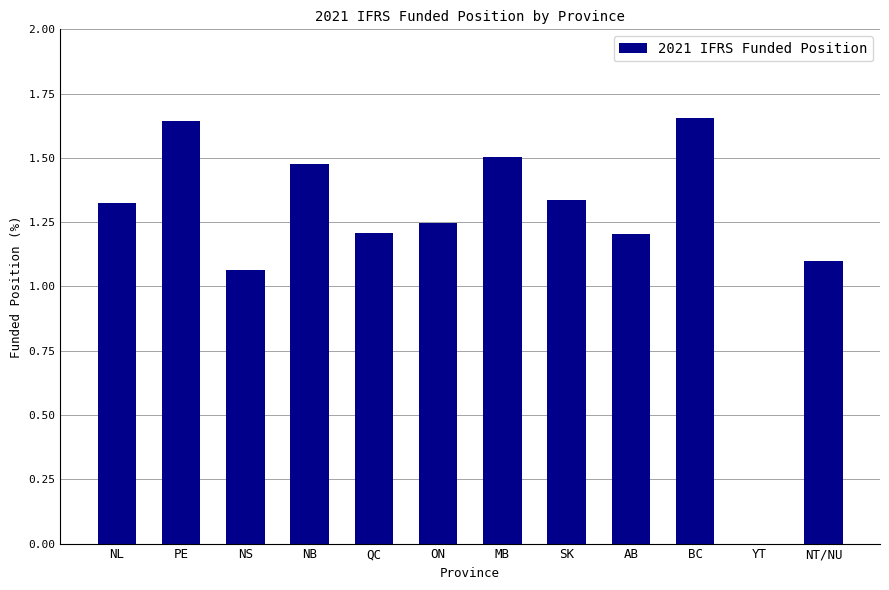

Is it true that the value at NL is 0.4?

False